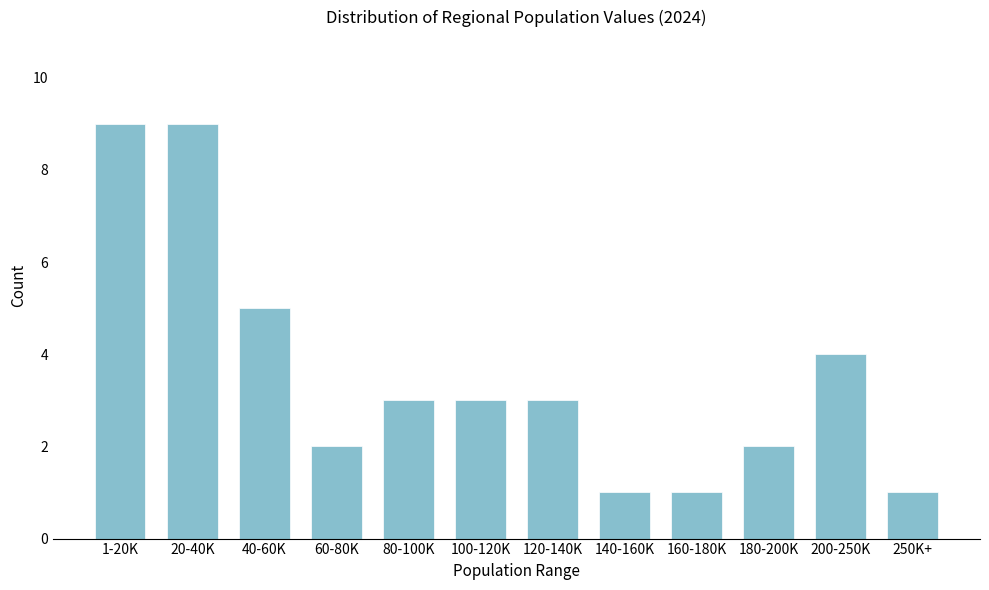

Reading right to left, transcribe all the data shown in this chart.

1	4	2	1	1	3	3	3	2	5	9	9